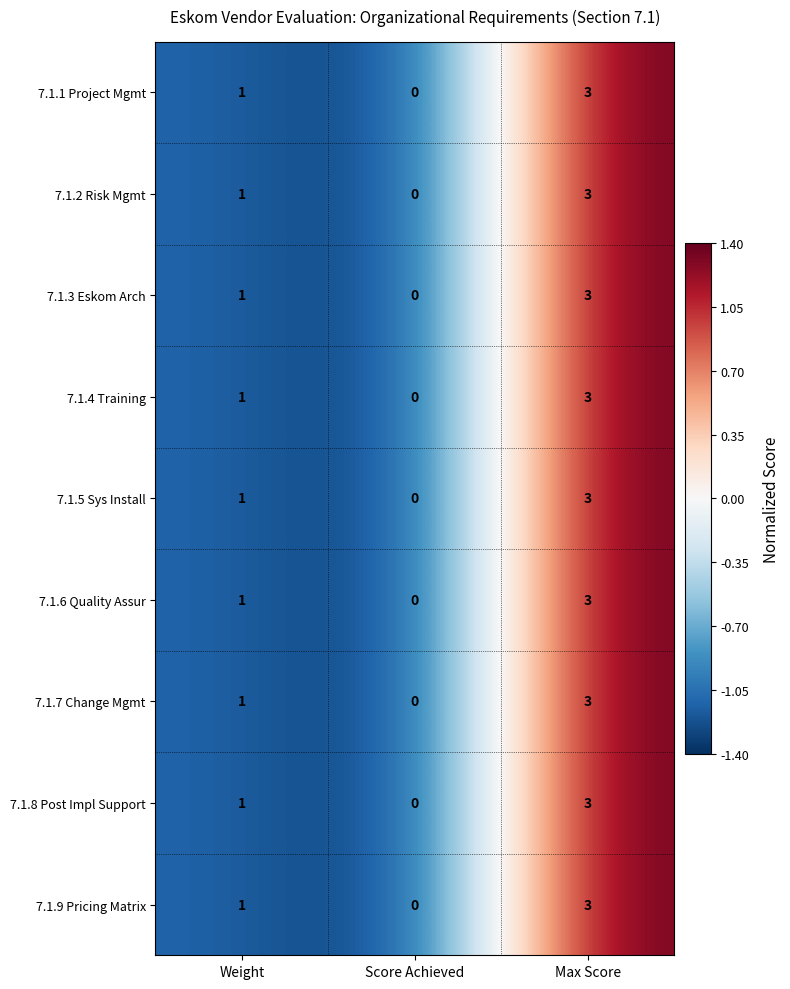

How many data points does each series have?

3